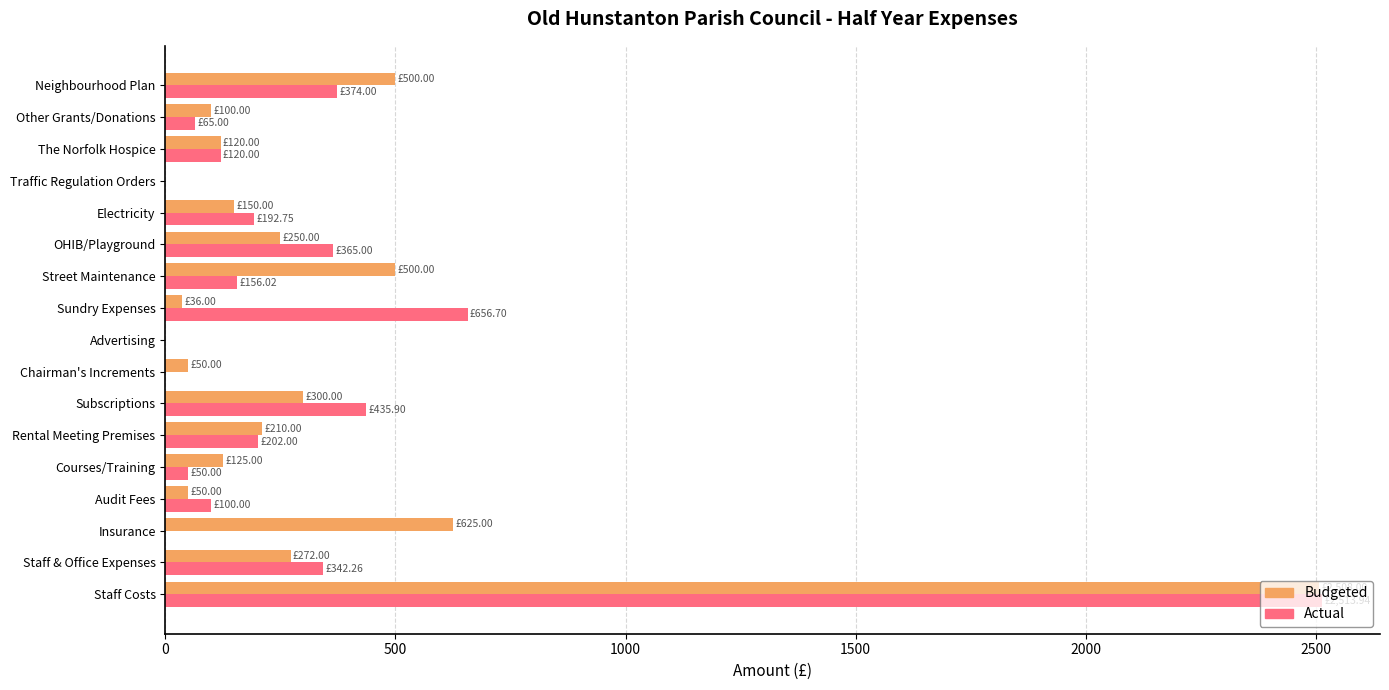

At which category is the sum across all series the highest?

Staff Costs